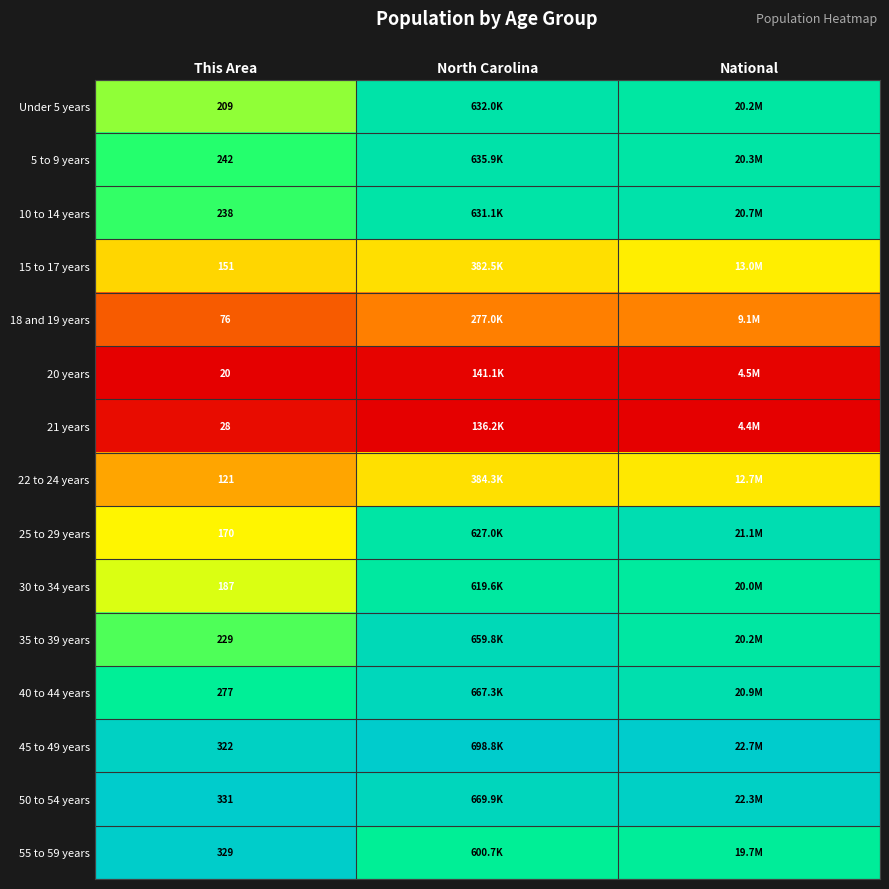

Is the value of 40 to 44 years at National greater than the value of Under 5 years at This Area?

Yes